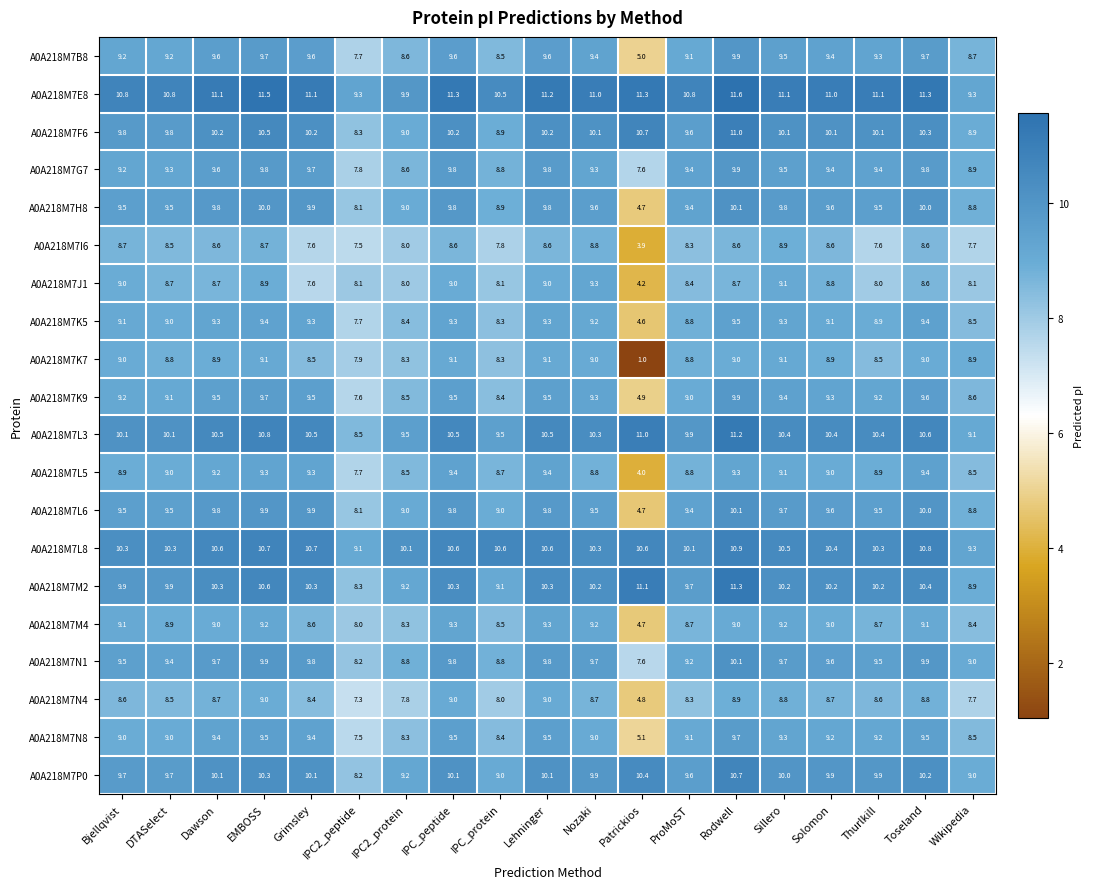

True or false: A0A218M7L8 has a value of 10.6 at IPC_peptide.

True